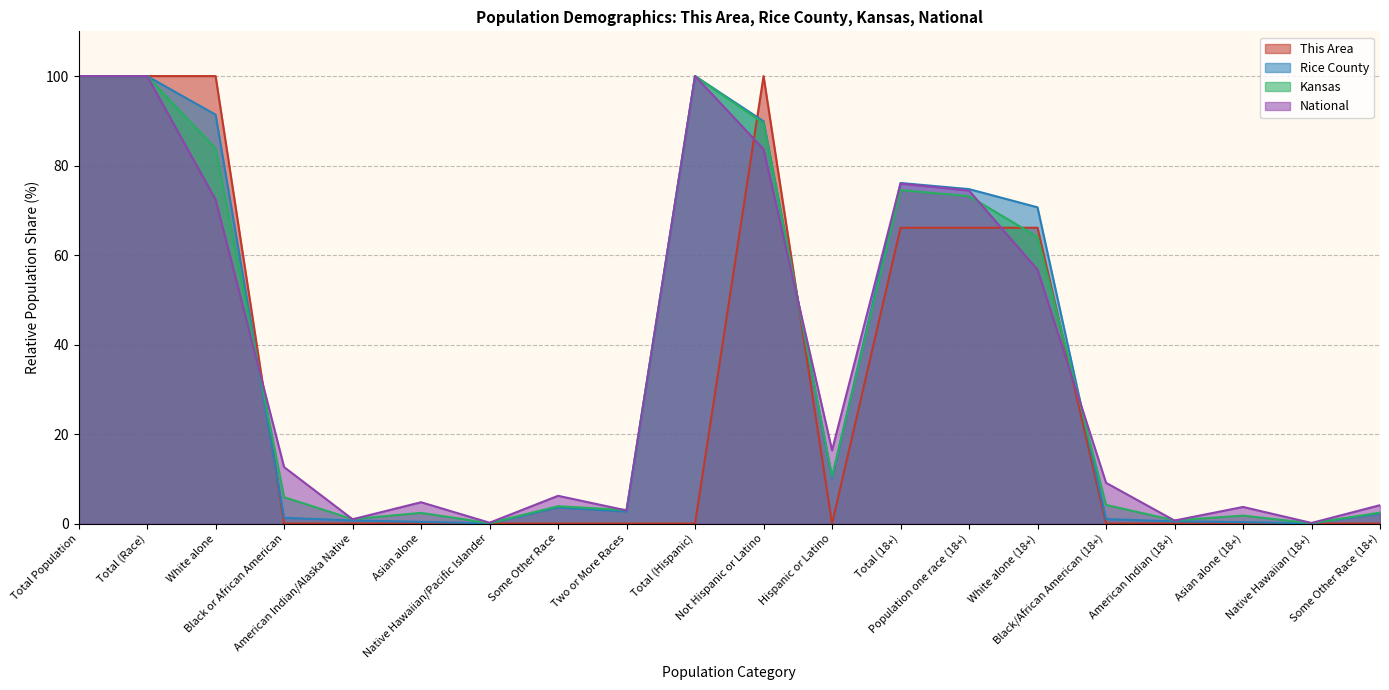

At which label is This Area closest to 50?

Total (18+)